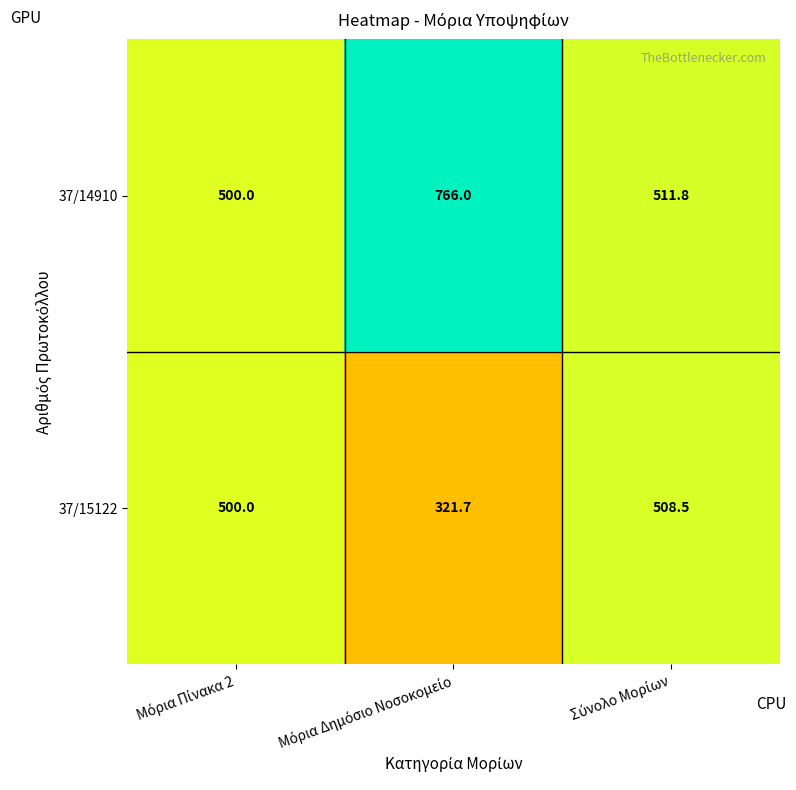

How many categories are shown in the chart?

3